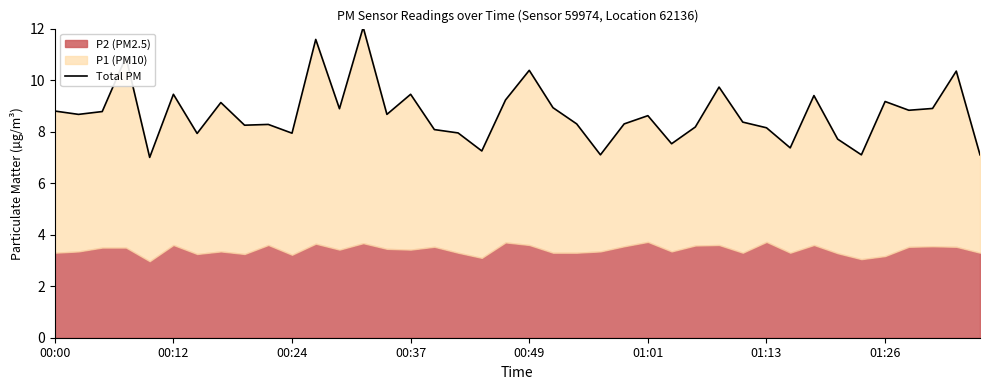

Reading left to right, what are all the values shown in this chart?

8.8	8.7	8.8	10.9	7.0	9.4	7.9	9.1	8.2	8.3	7.9	11.6	8.9	12.1	8.7	9.4	8.1	8.0	7.2	9.2	10.4	8.9	8.3	7.1	8.3	8.6	7.5	8.2	9.7	8.4	8.2	7.4	9.4	7.7	7.1	9.2	8.8	8.9	10.3	7.1